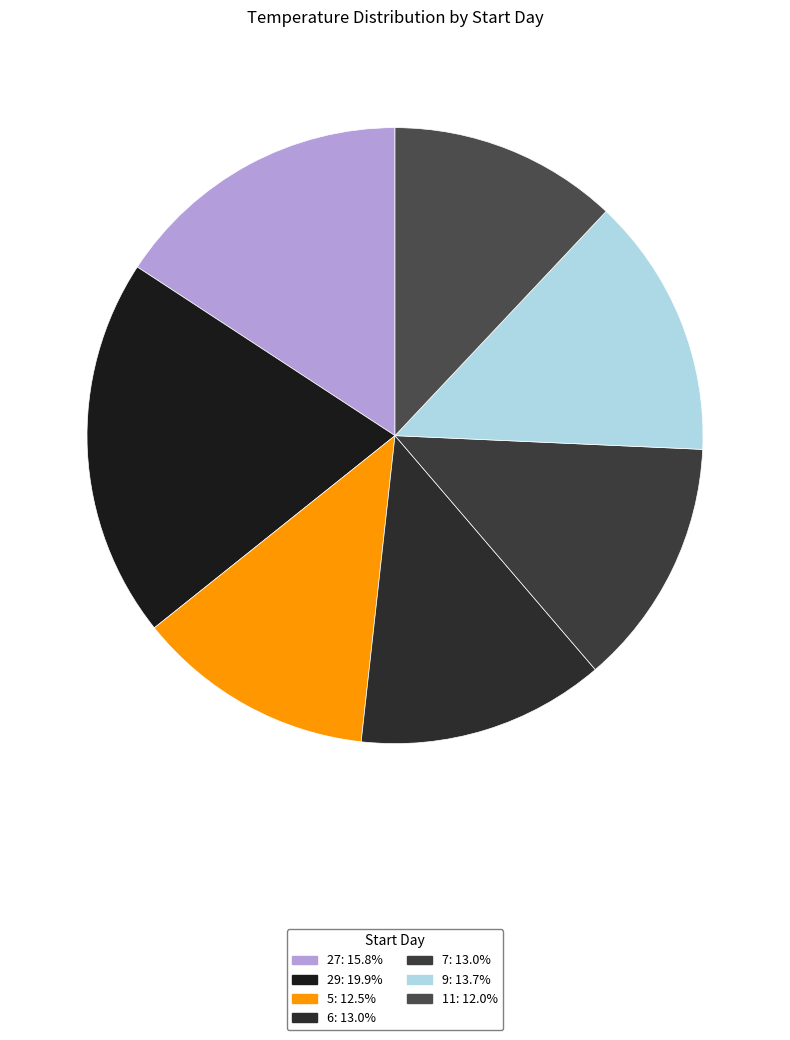

To the nearest percent, what percentage of the pie is 5?

13%